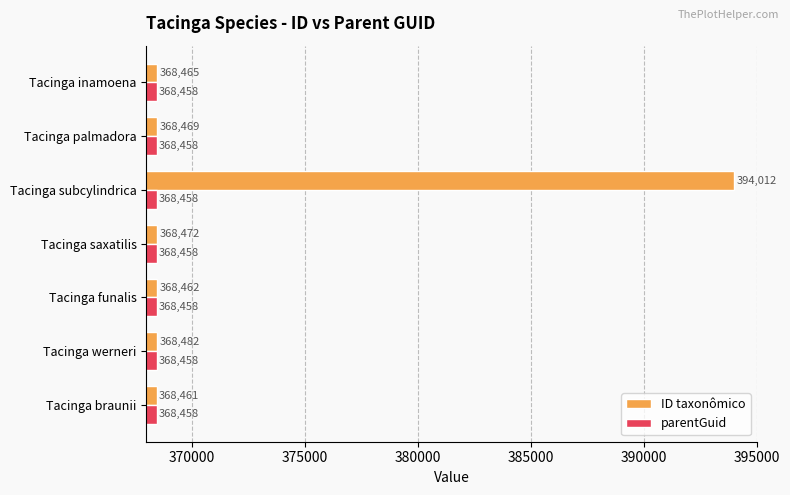

Which category has the highest value across all series?

Tacinga subcylindrica